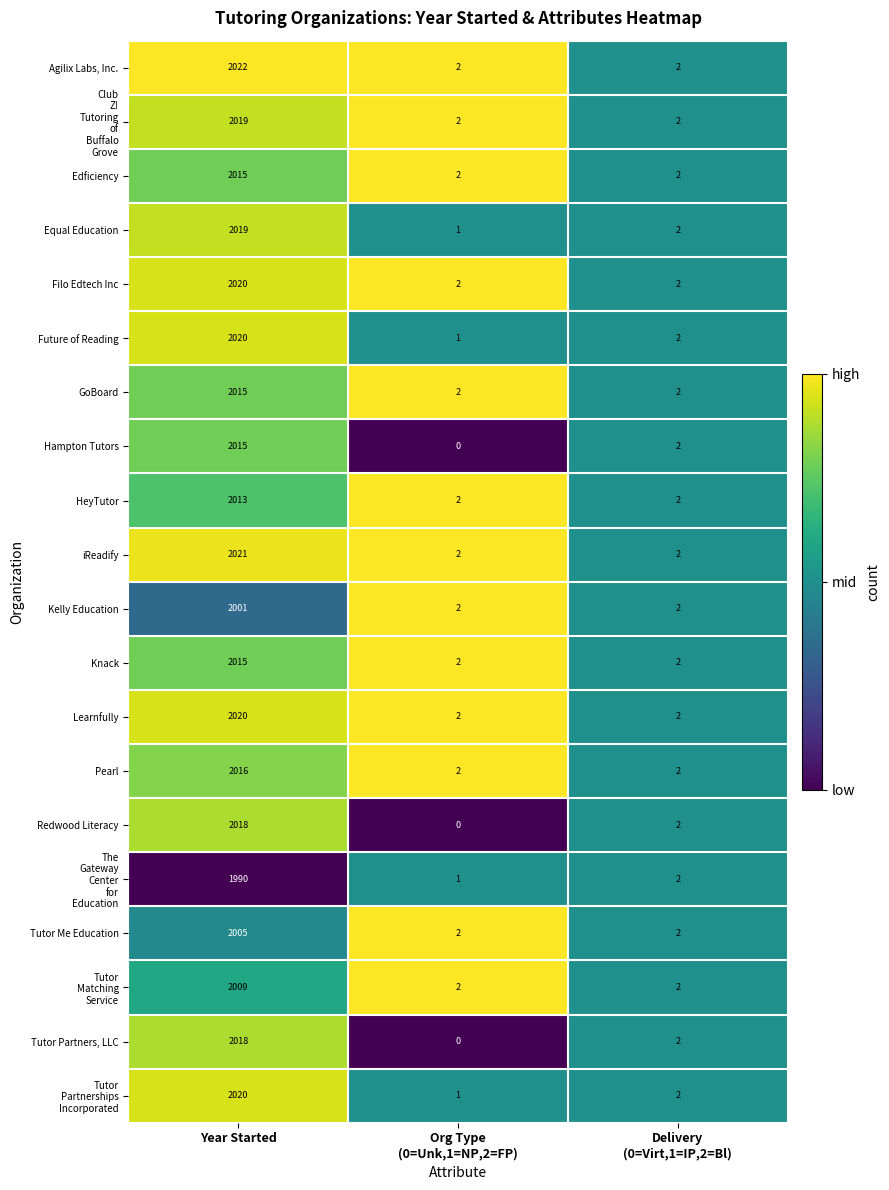

What is the total value across all series at Year Started?

40291